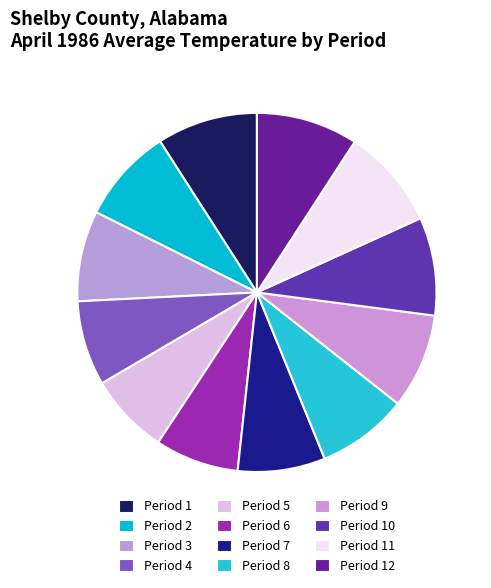

Count the number of slices in the pie.

12